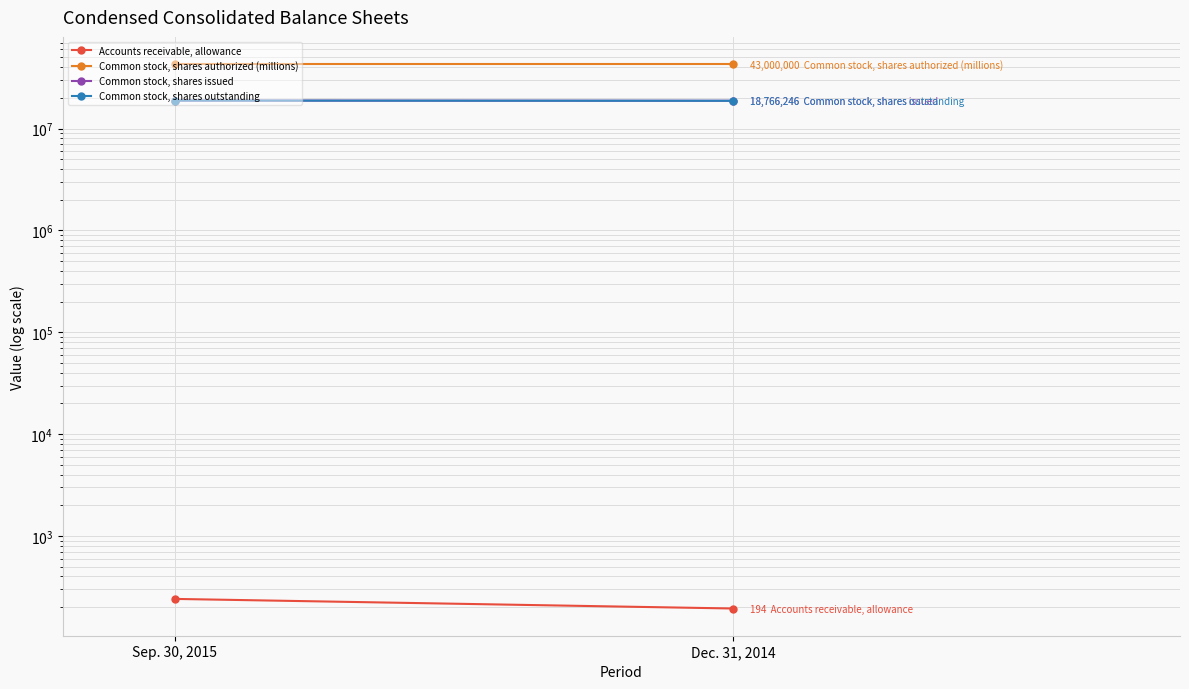

What is the spread (max minus min) of values at Dec. 31, 2014?

42999806